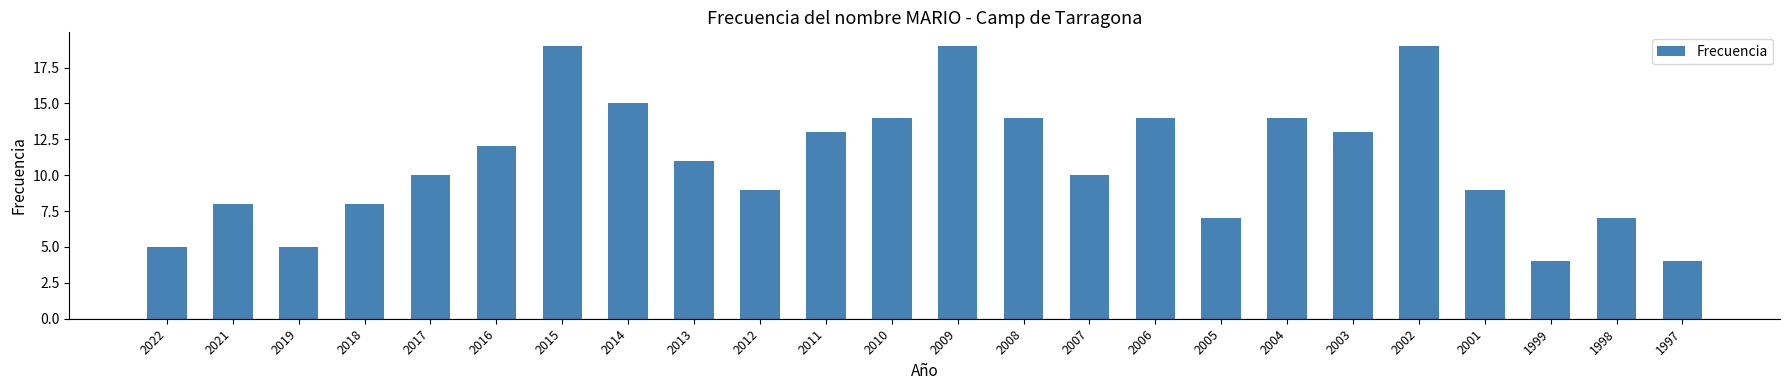

What is the approximate value at 2010, to the nearest 10?

10